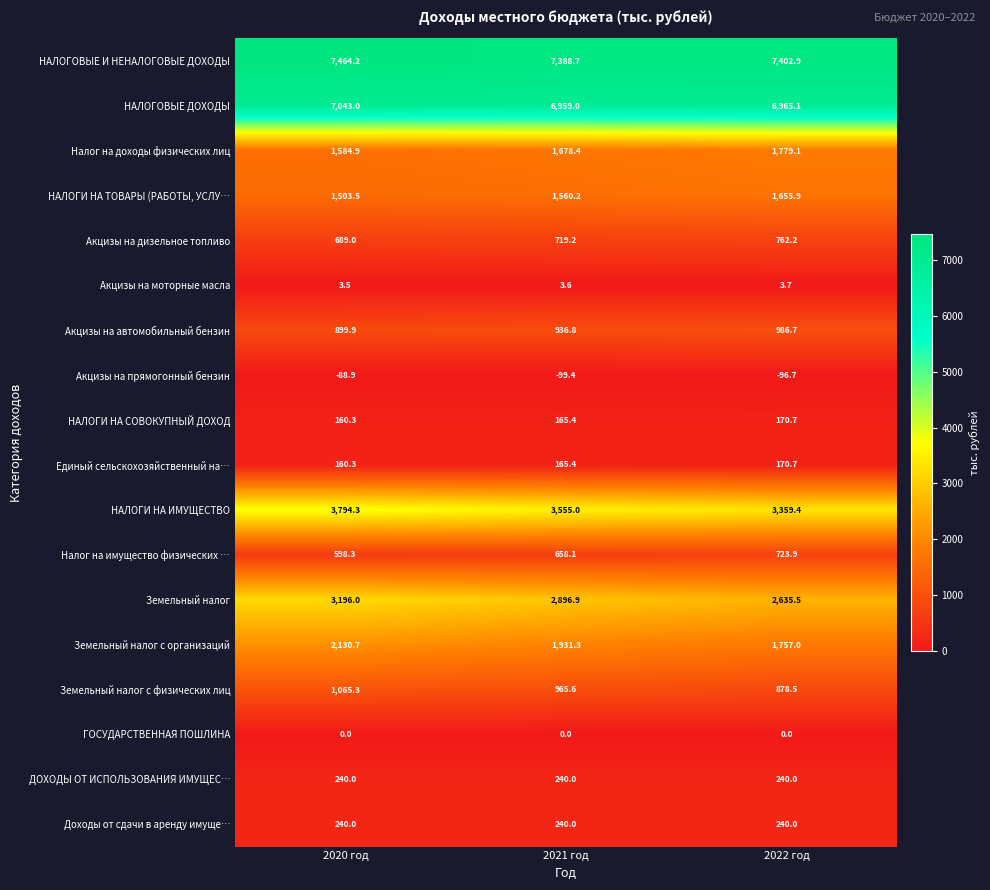

What is the sum of the Акцизы на дизельное топливо values at 2022 год and 2020 год?

1451.2